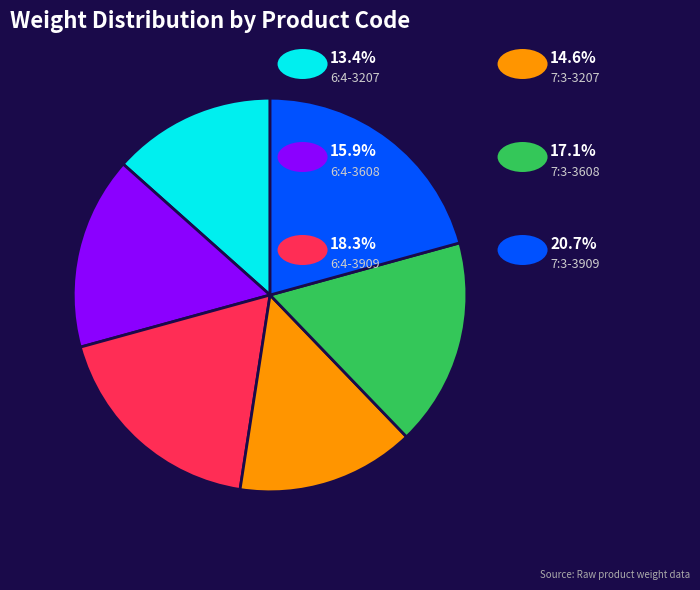

Is there a majority slice in this chart?

No